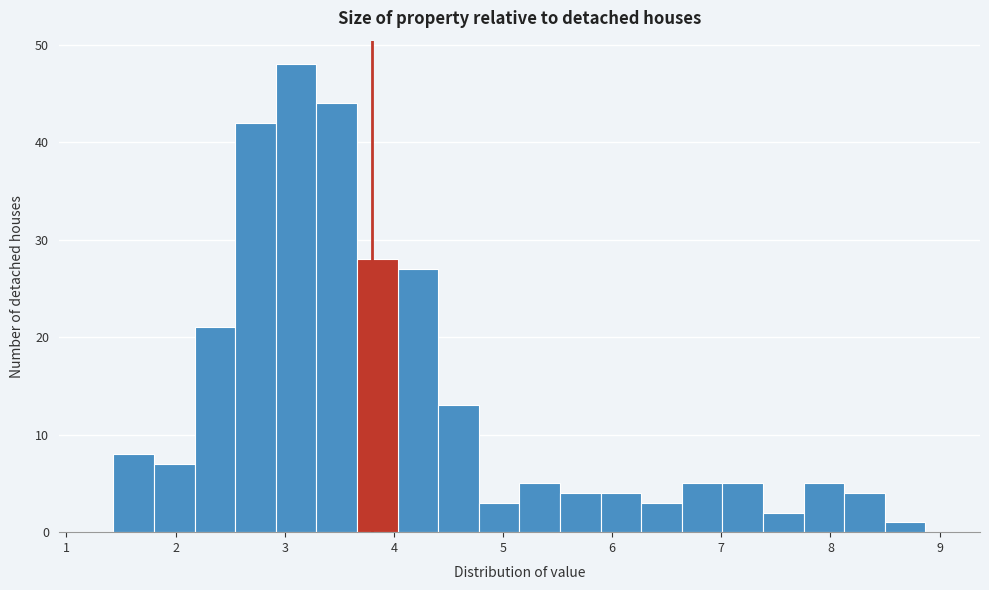

Read against the x-axis, roughly where is the centre of the tallest bar?

3.1